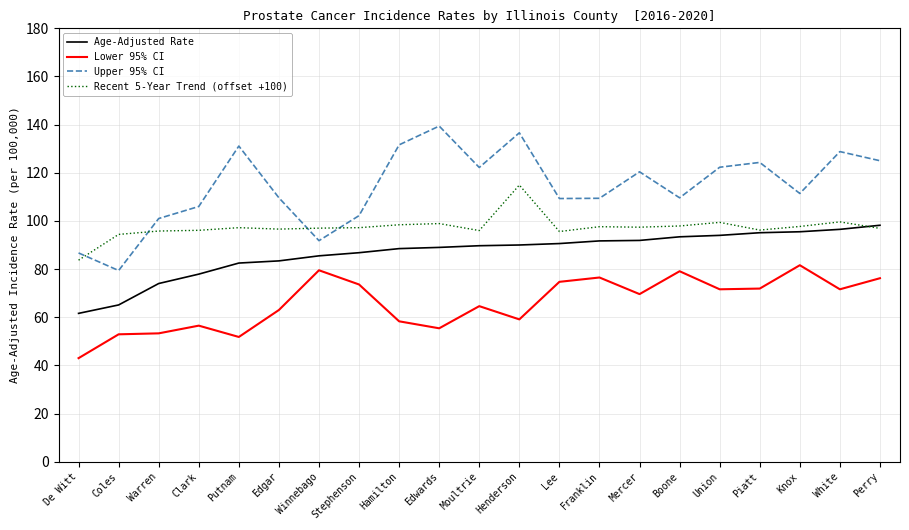

How many series are shown in this chart?

4